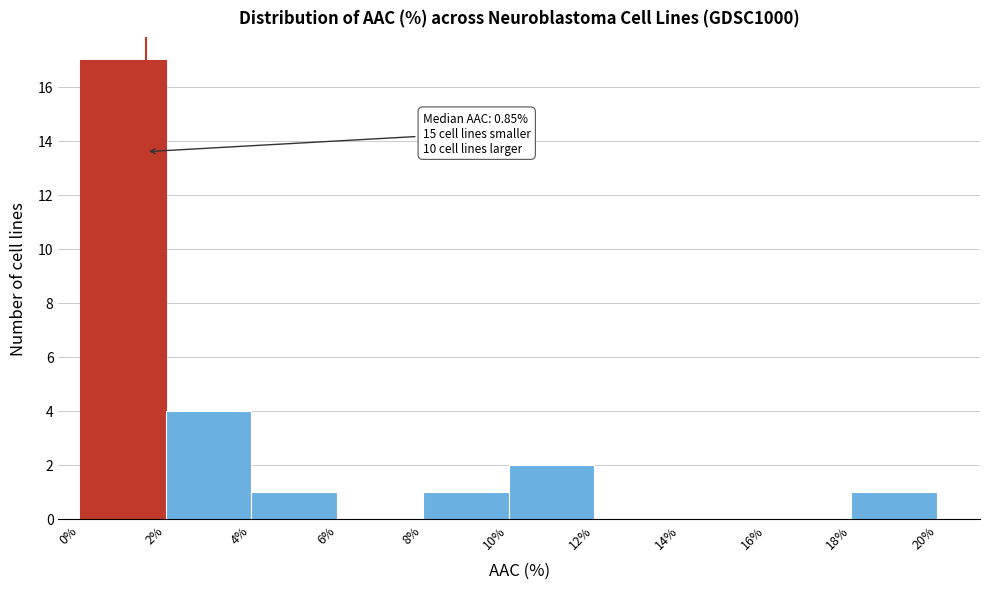

Which range on the x-axis has the tallest bar?

0% to 2%